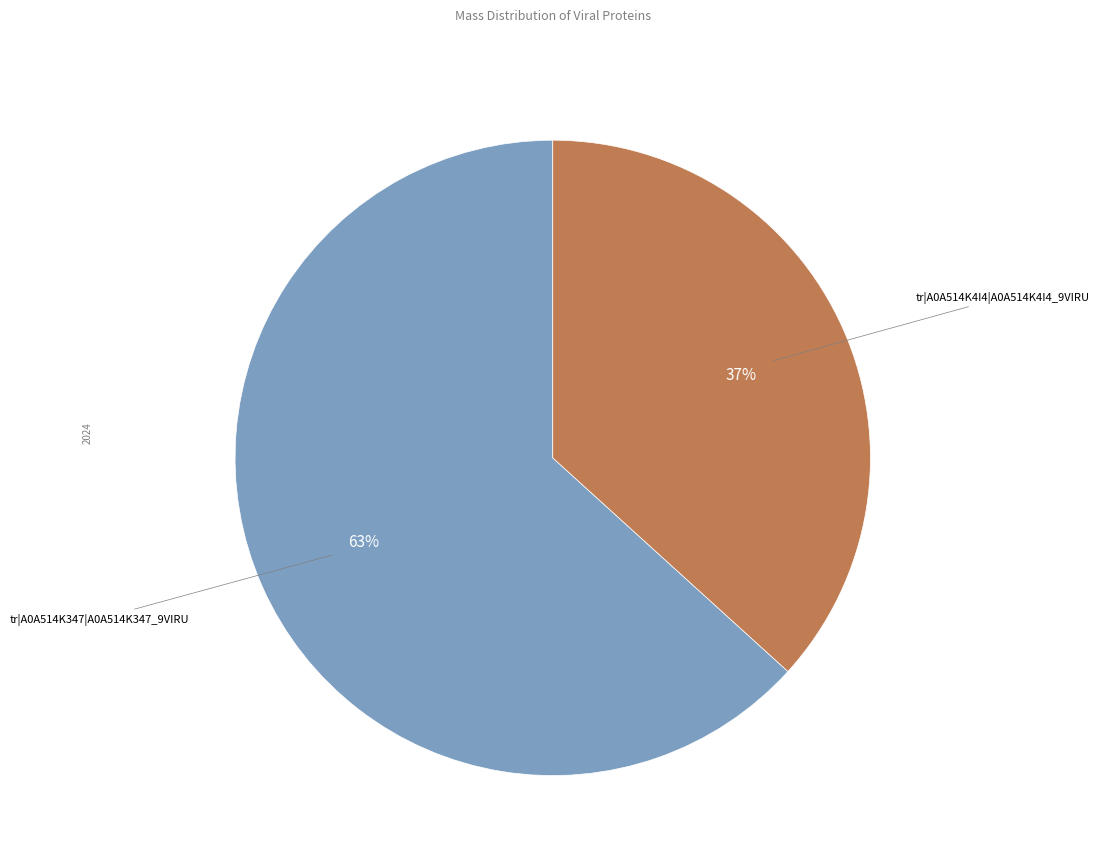

To the nearest percent, what is the average slice percentage?

50%